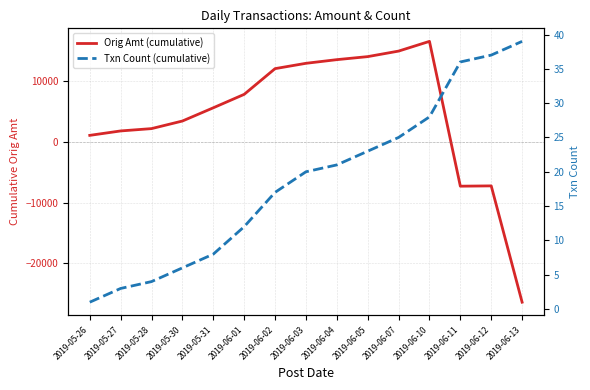

Is this an area chart (filled region under the line)?

No